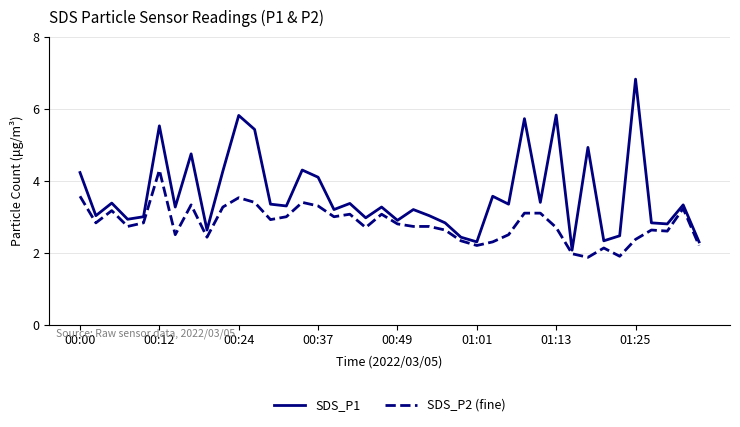

List the series in order of their peak value, lowest first.

SDS_P2 (fine), SDS_P1